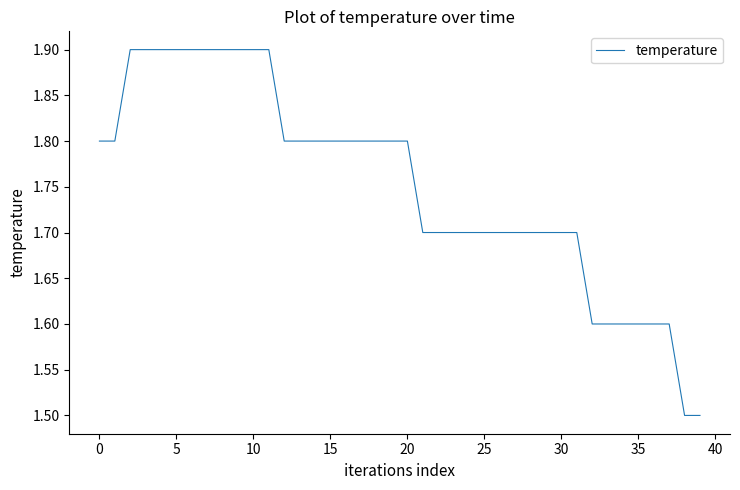

What is the greatest value displayed?

1.9